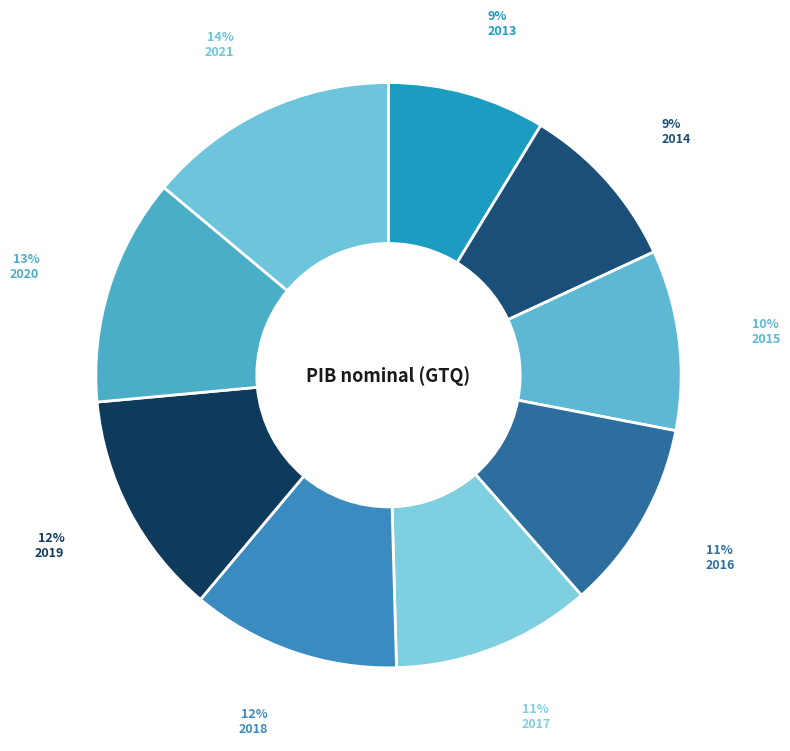

How many slices are in this pie chart?

9